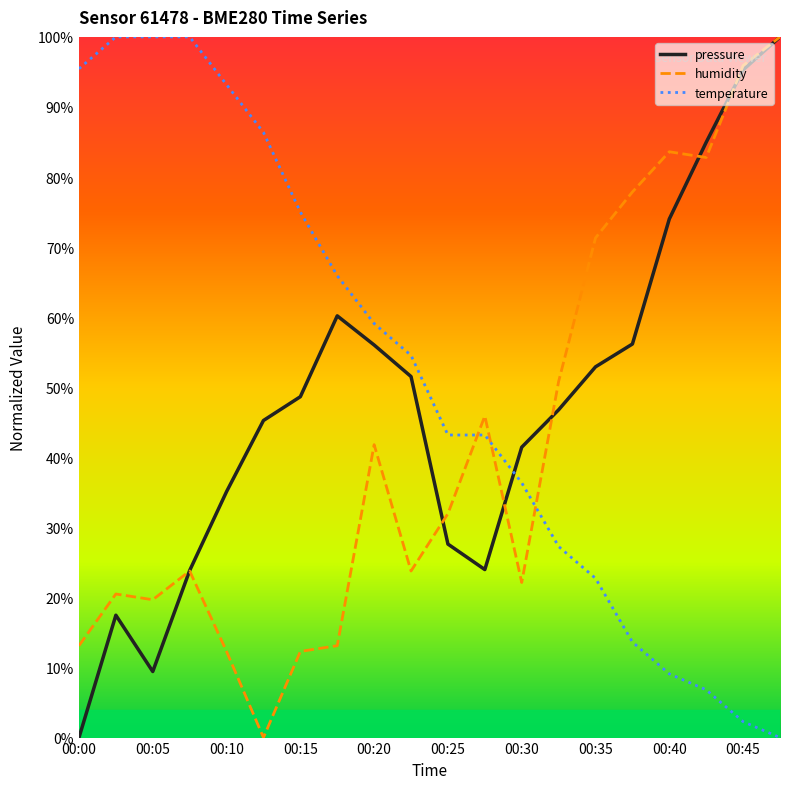

List the series in order of their overall mean, highest first.

temperature, pressure, humidity